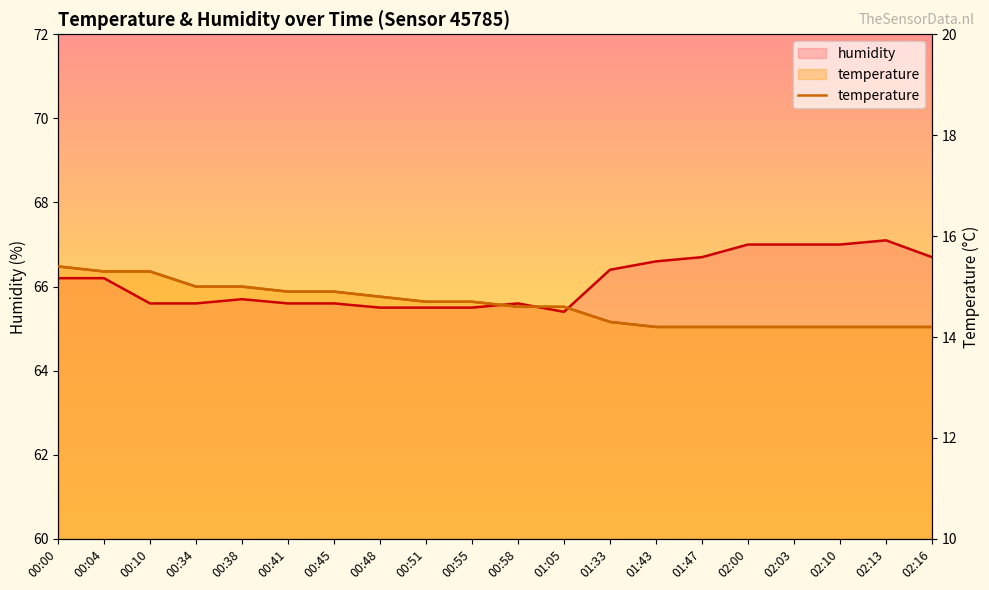

List the labels in order of temperature value, smallest first.

01:43, 01:47, 02:00, 02:03, 02:10, 02:13, 02:16, 01:33, 00:58, 01:05, 00:51, 00:55, 00:48, 00:41, 00:45, 00:34, 00:38, 00:04, 00:10, 00:00